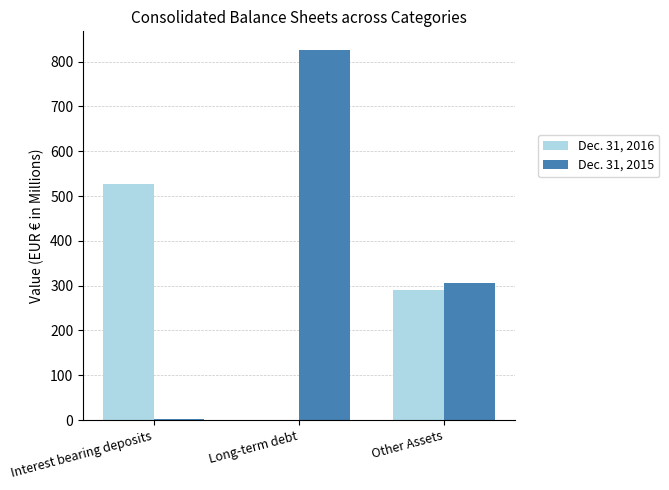

At which label is Dec. 31, 2016 closest to 263?

Other Assets